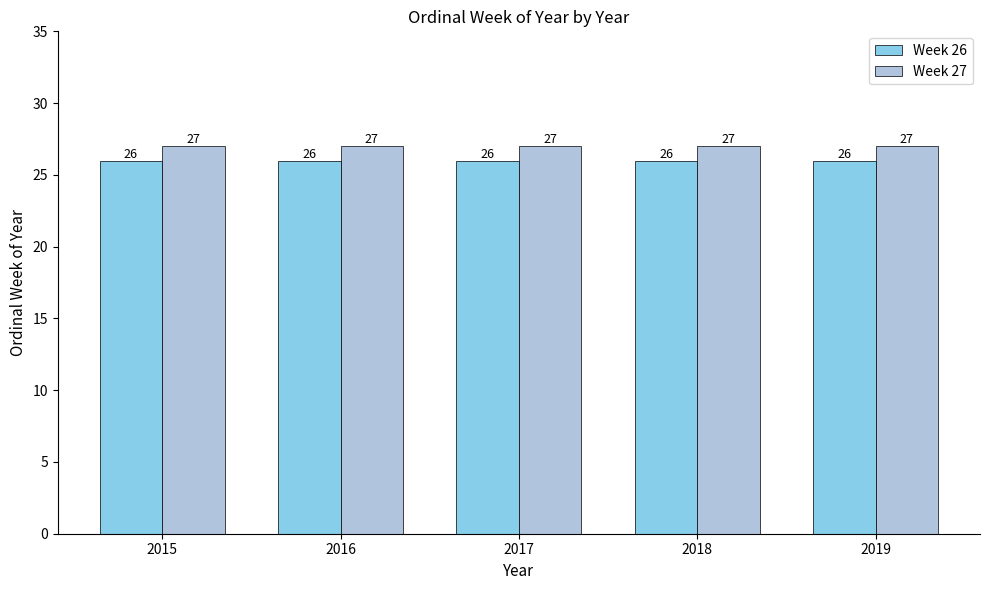

What is the value of the Week 26 bar at the 4th from the left?

26